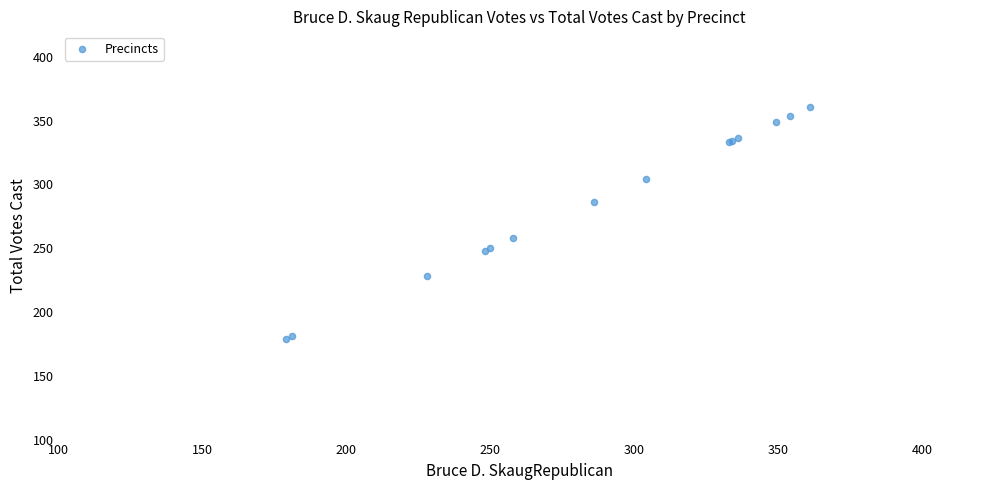

What Y value in the scatter plot is closest to 270?

258